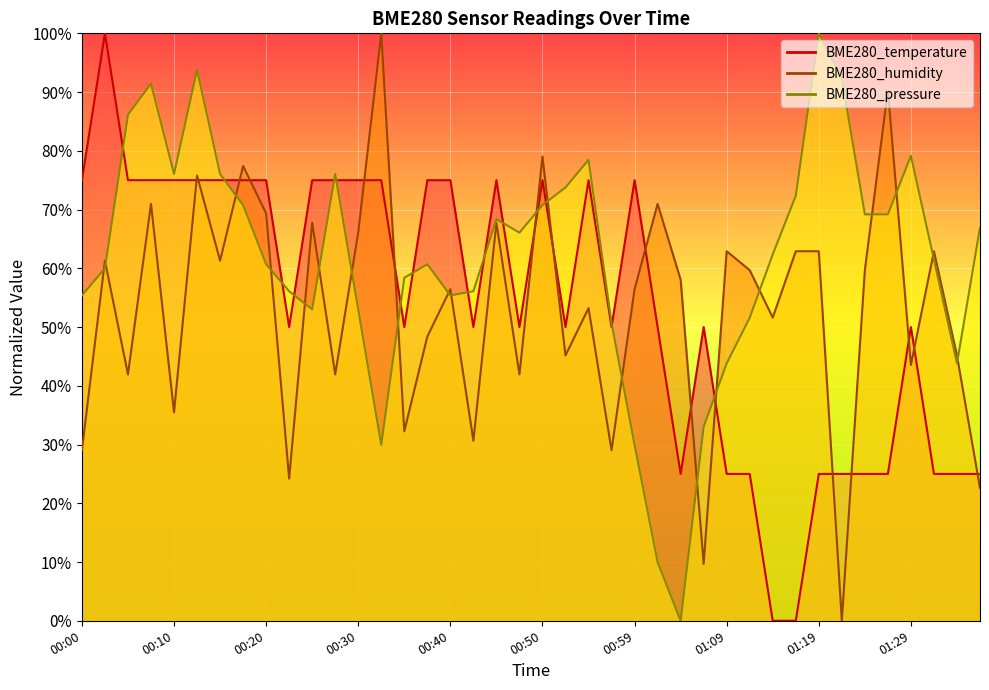

What is the difference between the second highest and second lowest values in the BME280_temperature series?

75.0